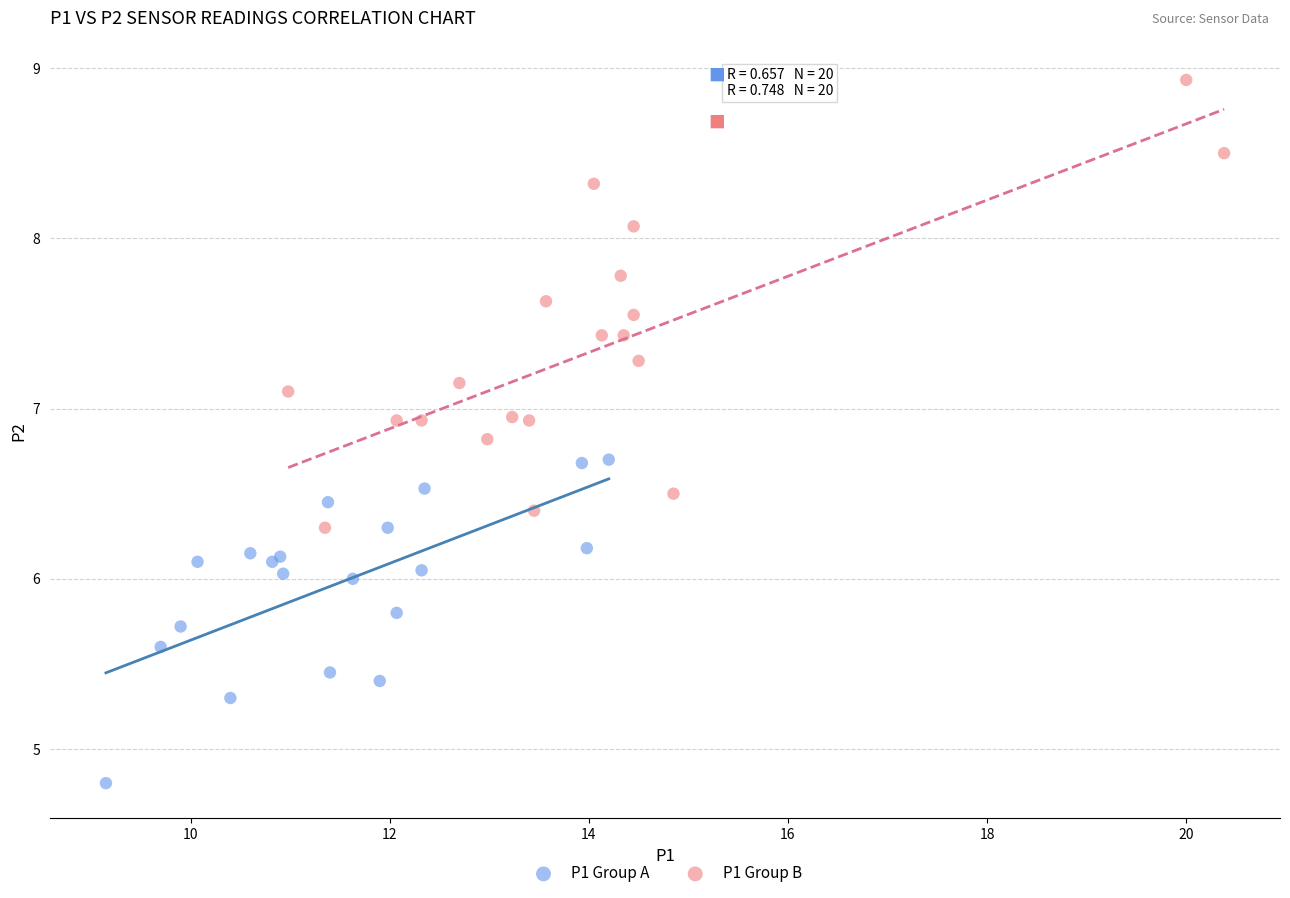

Which series reaches the minimum Y coordinate?

P1 Group A